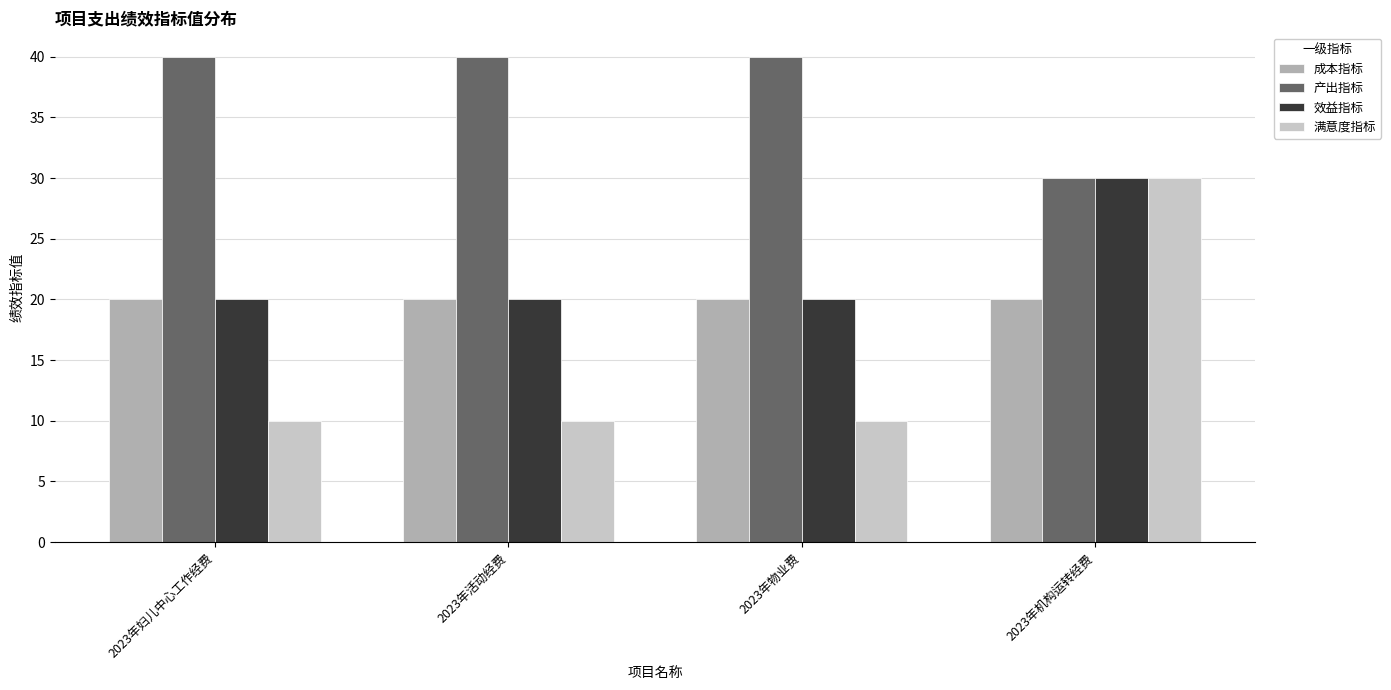

How many groups of bars are there?

4